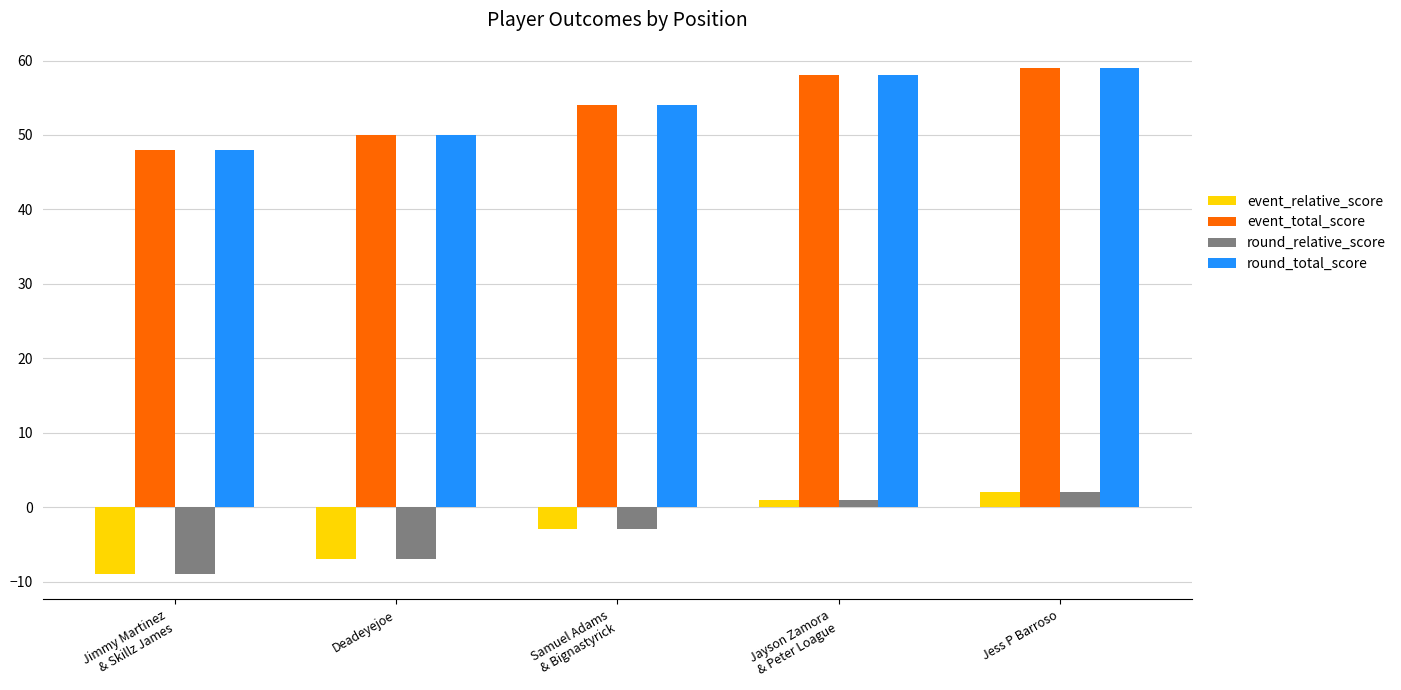

What is the minimum value shown in the chart?

-9